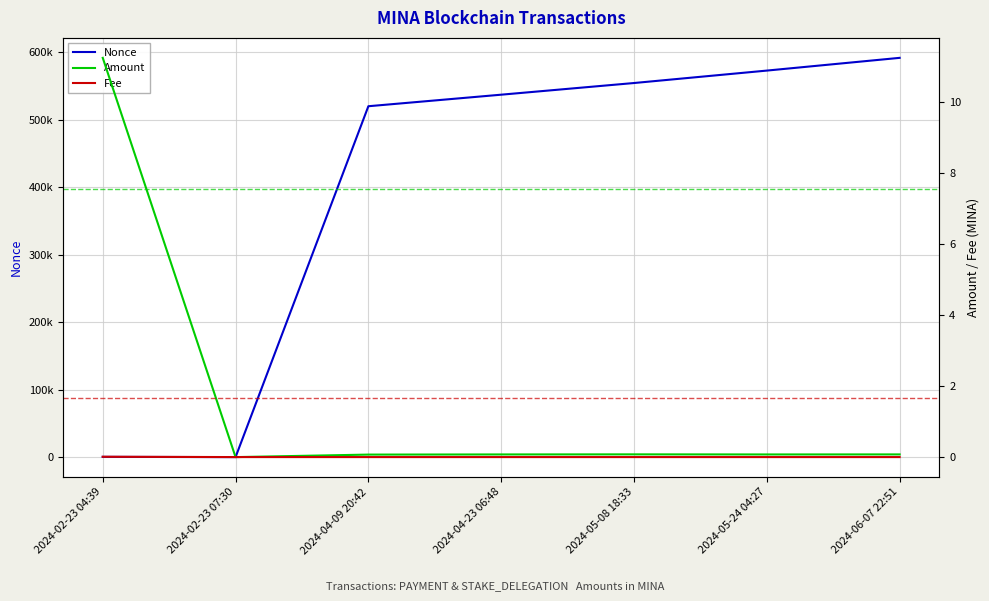

True or false: Amount and Nonce cross at least once.

False